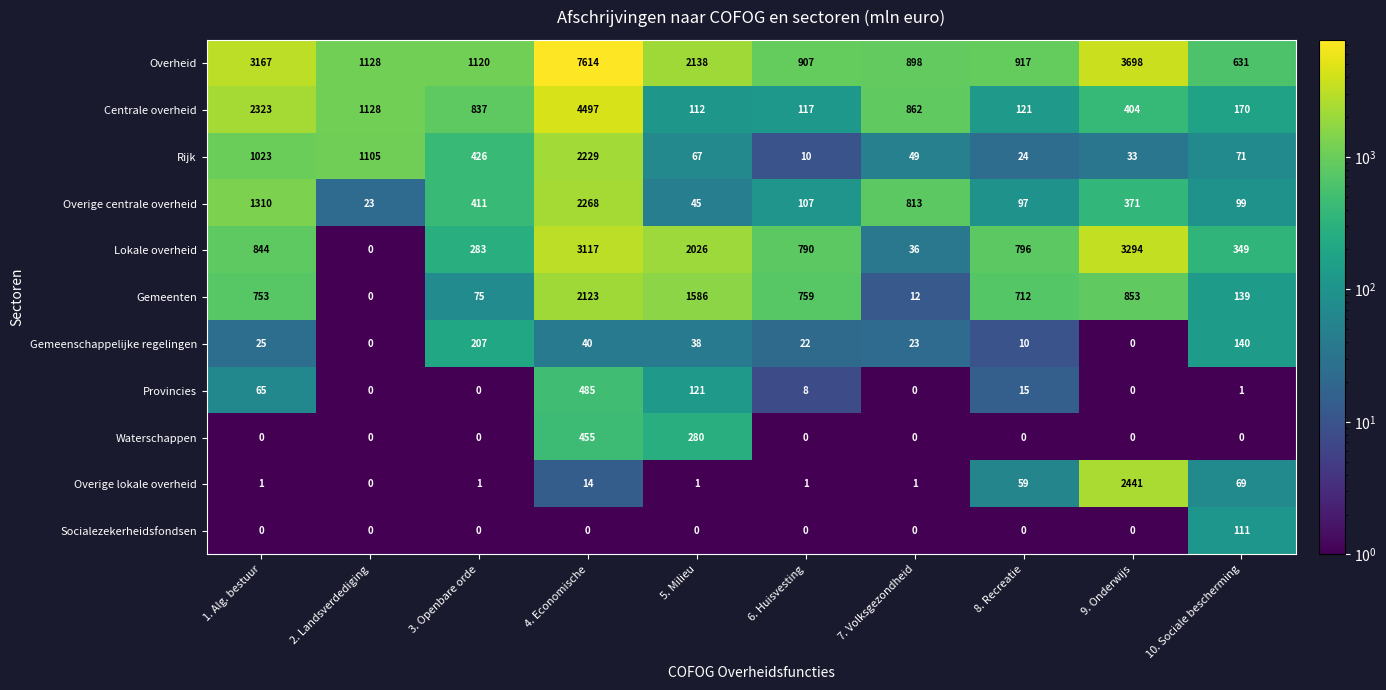

What is the approximate value of Overige centrale overheid at 4. Economische?

2268